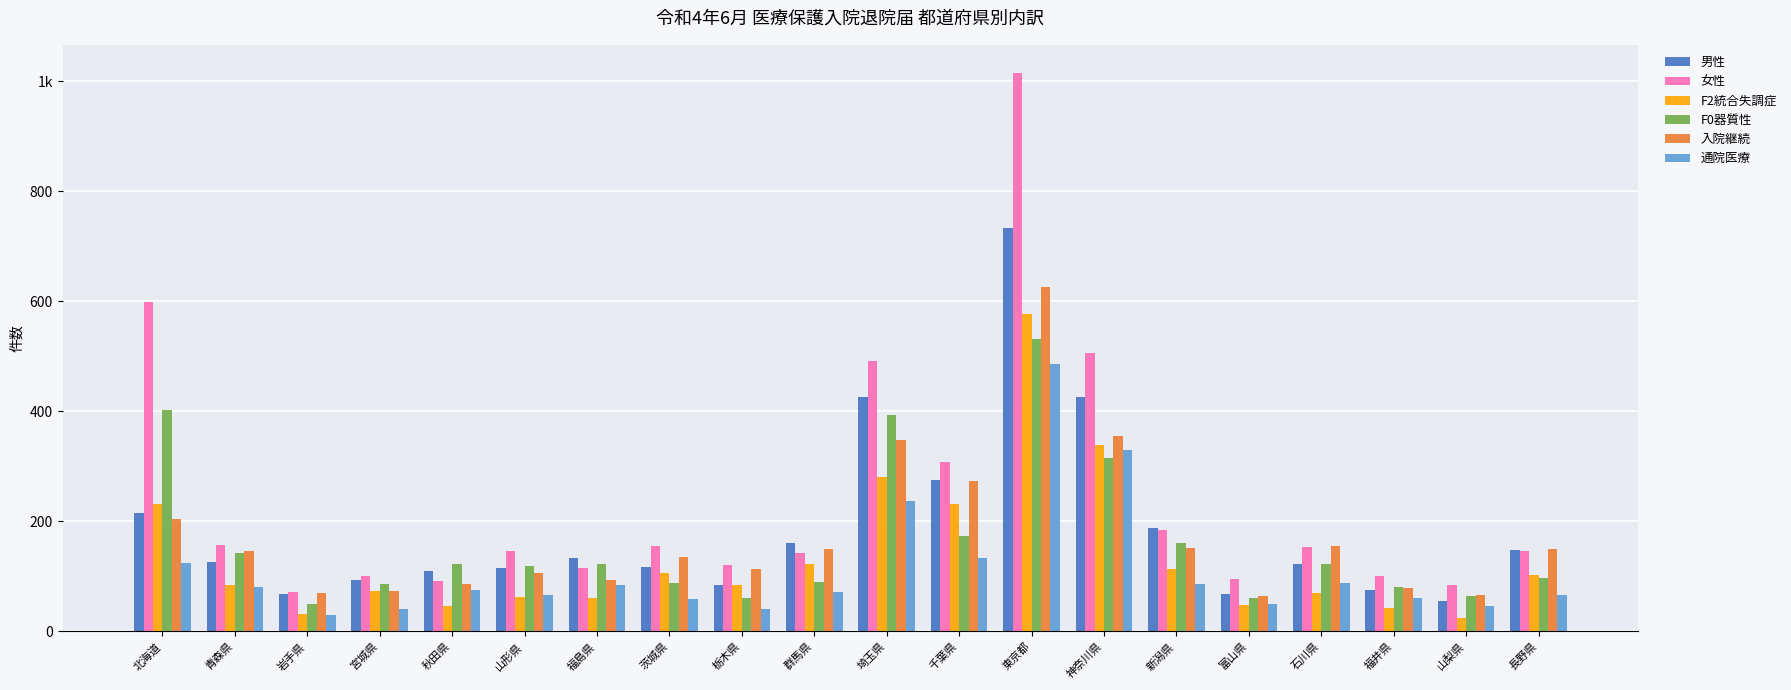

What is the maximum value for F0器質性?

532